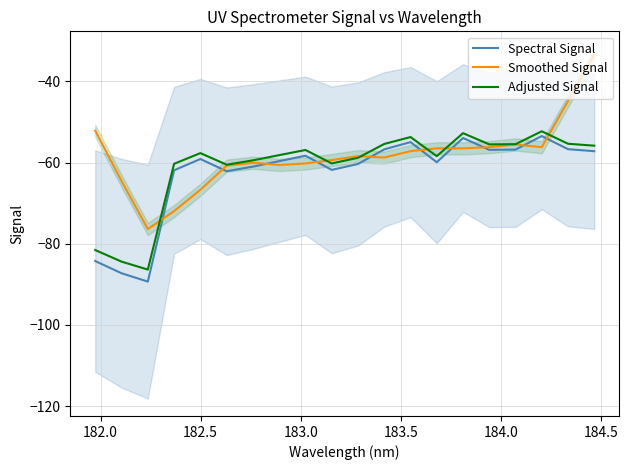

What is the difference between the second highest and minimum values in the Smoothed Signal series?

31.5